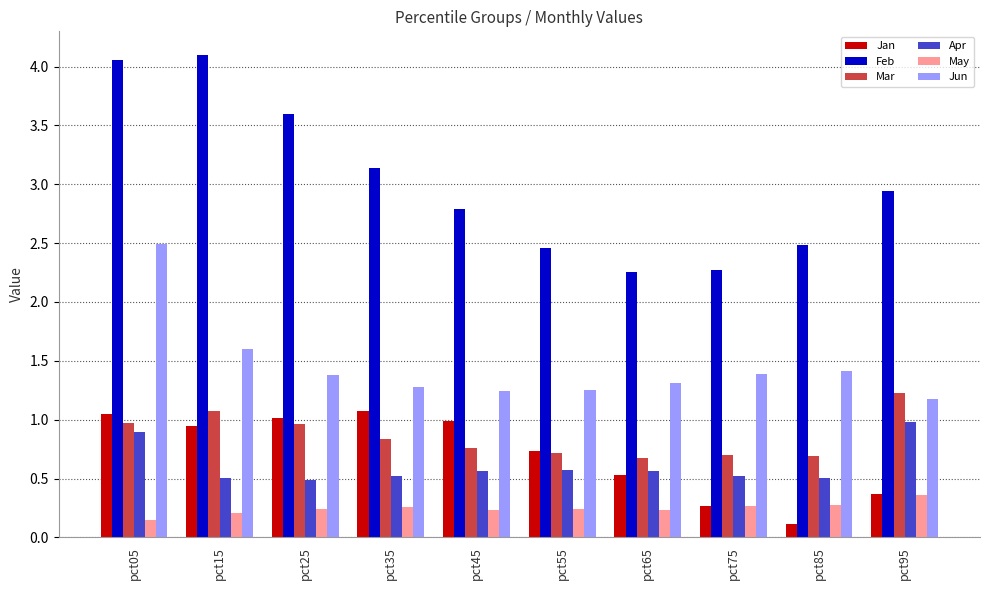

What is the difference between the maximum and minimum values in the Apr series?

0.5